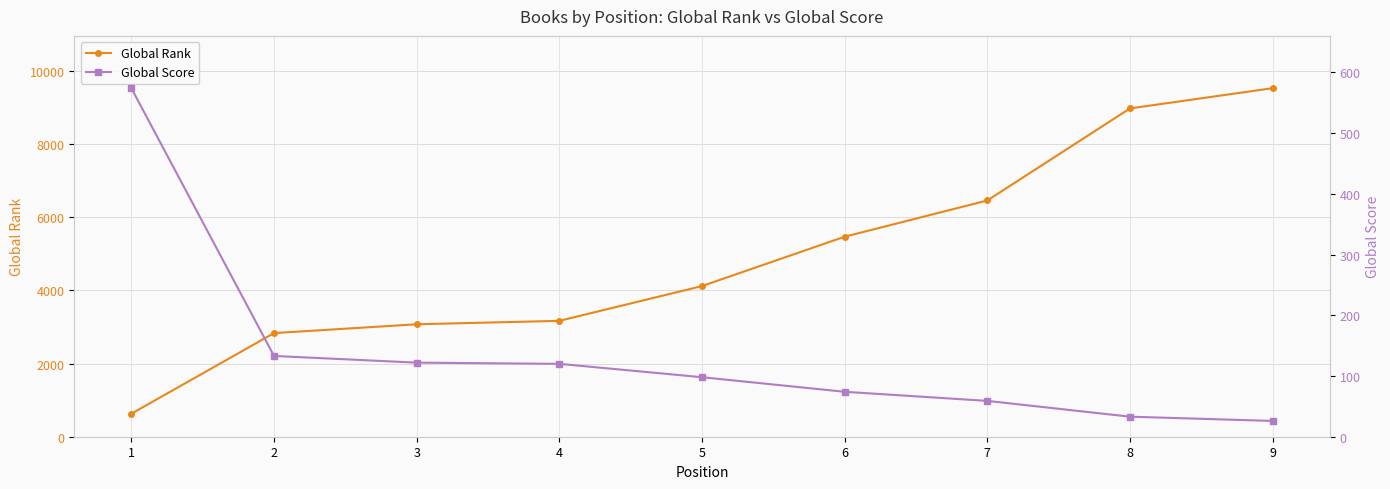

Is the value of Global Score at 9 greater than the value of Global Rank at 8?

No